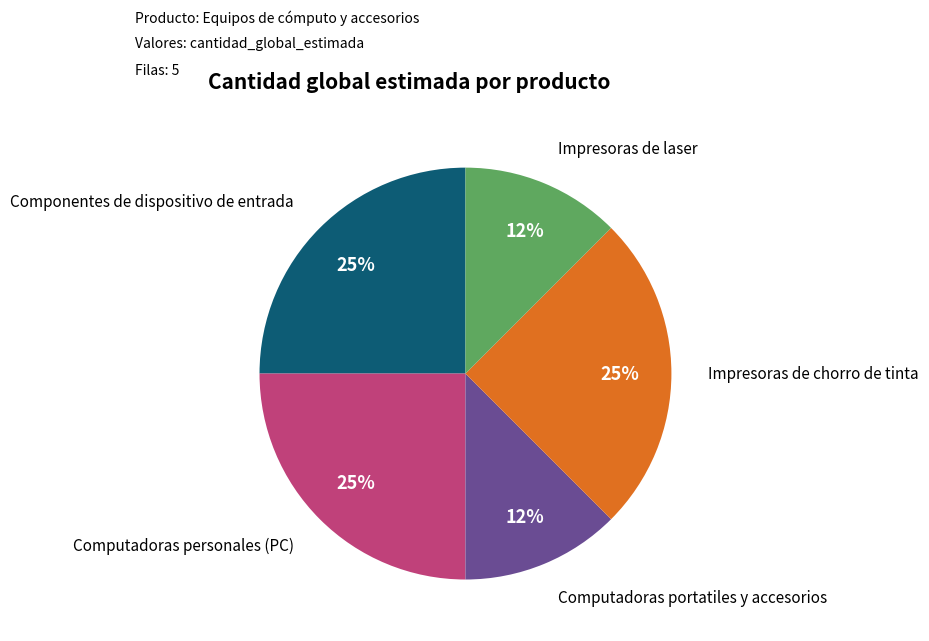

Count the number of slices in the pie.

5